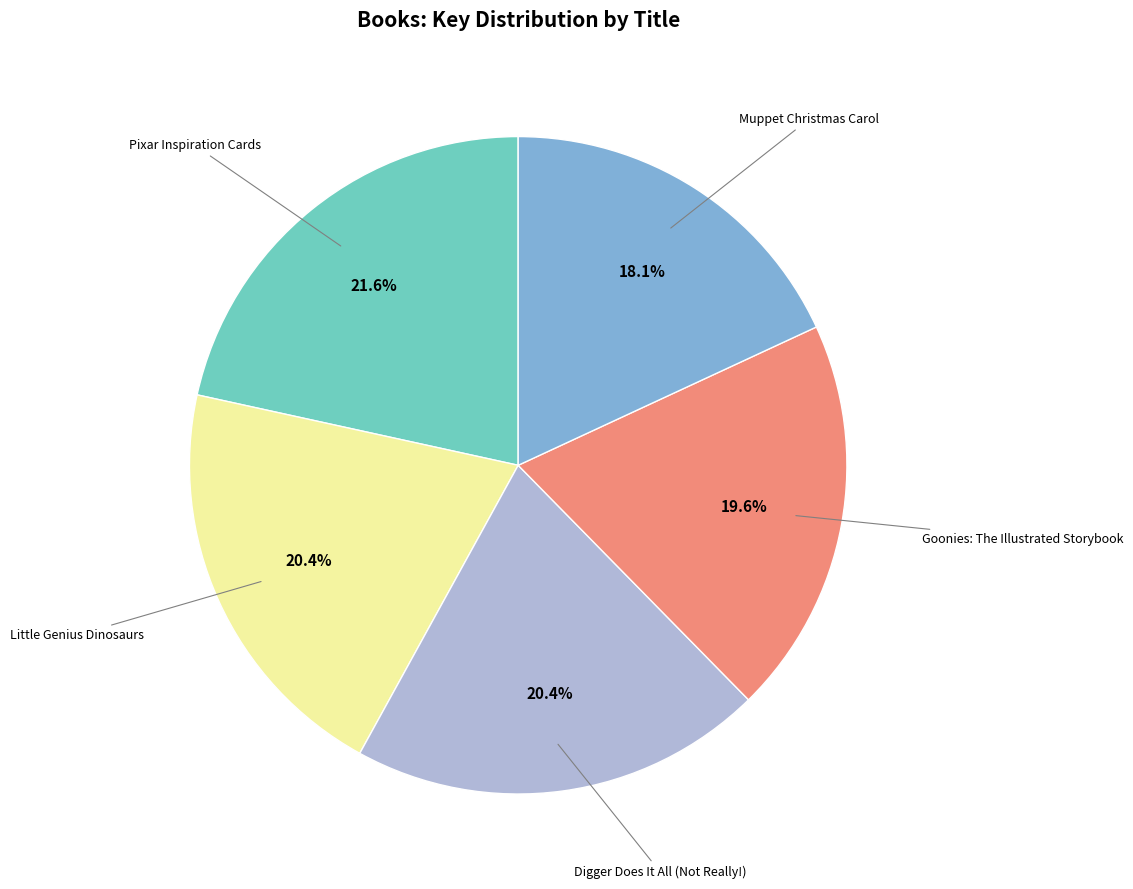

How many slices are in this pie chart?

5